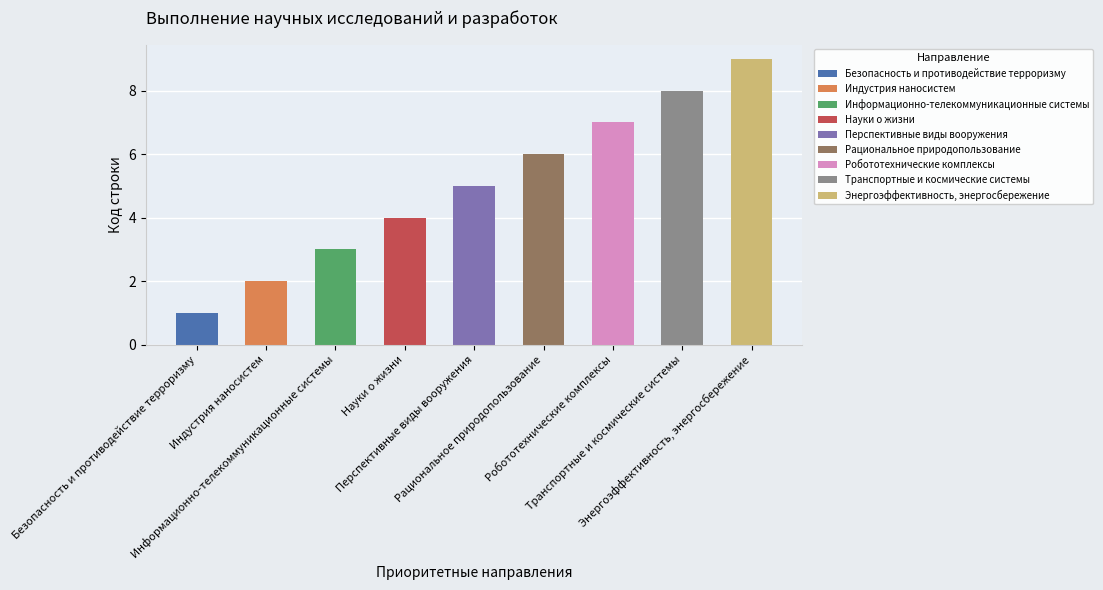

Where is the data nearest to the value 5?

Перспективные виды вооружения